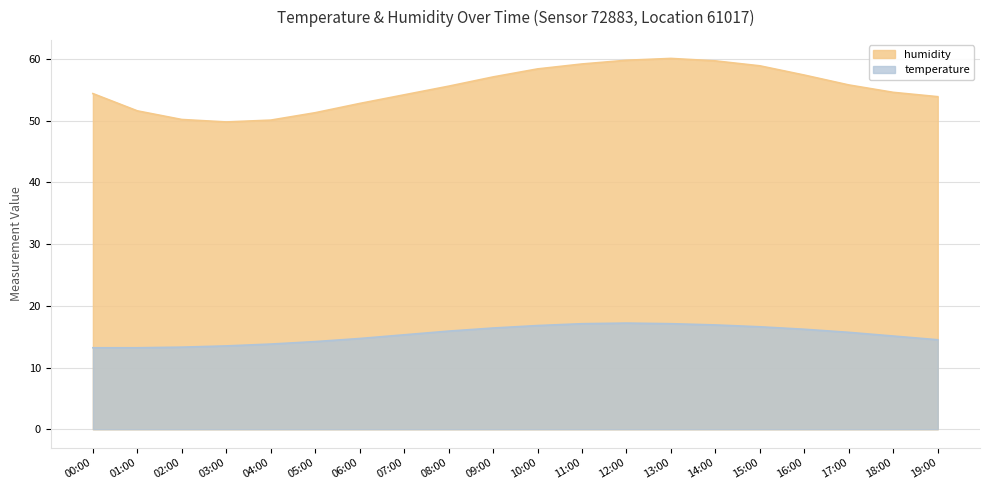

Rank the categories by temperature value from lowest to highest.

00:00, 01:00, 02:00, 03:00, 04:00, 05:00, 19:00, 06:00, 18:00, 07:00, 17:00, 08:00, 16:00, 09:00, 15:00, 10:00, 14:00, 11:00, 13:00, 12:00